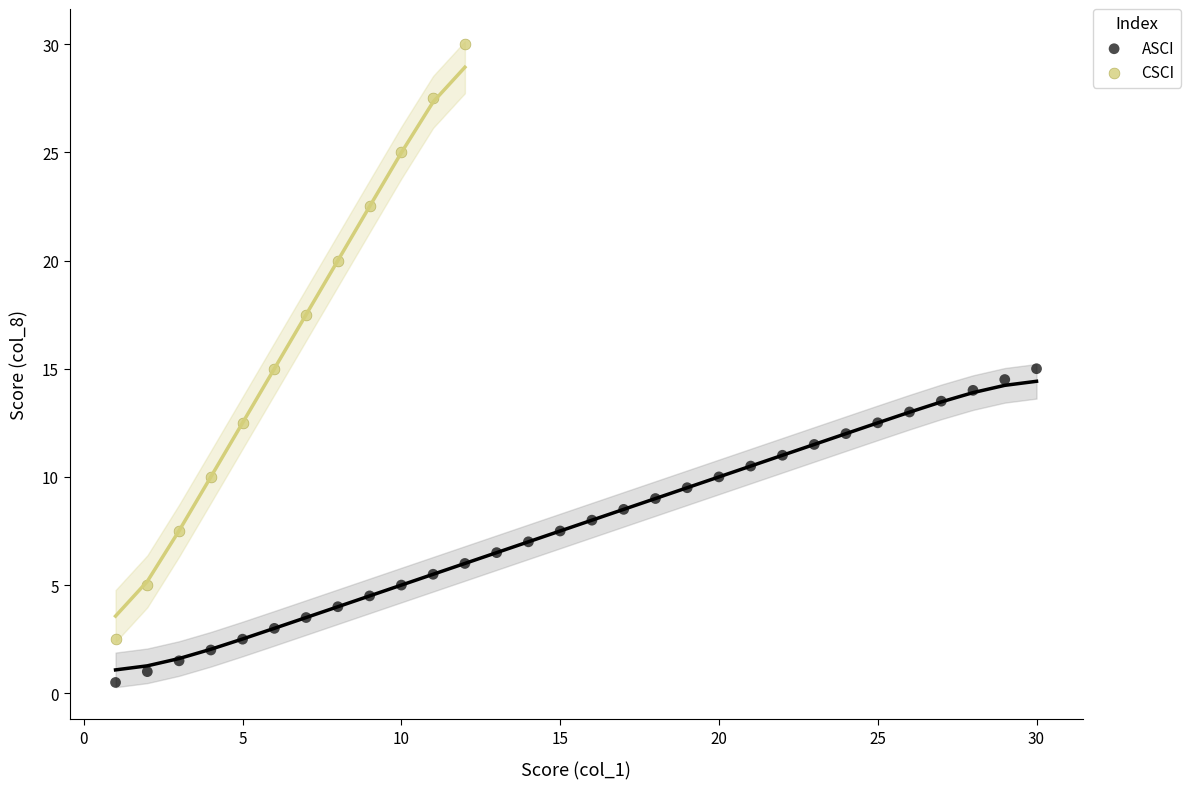

Which series has the widest spread of Y values?

CSCI